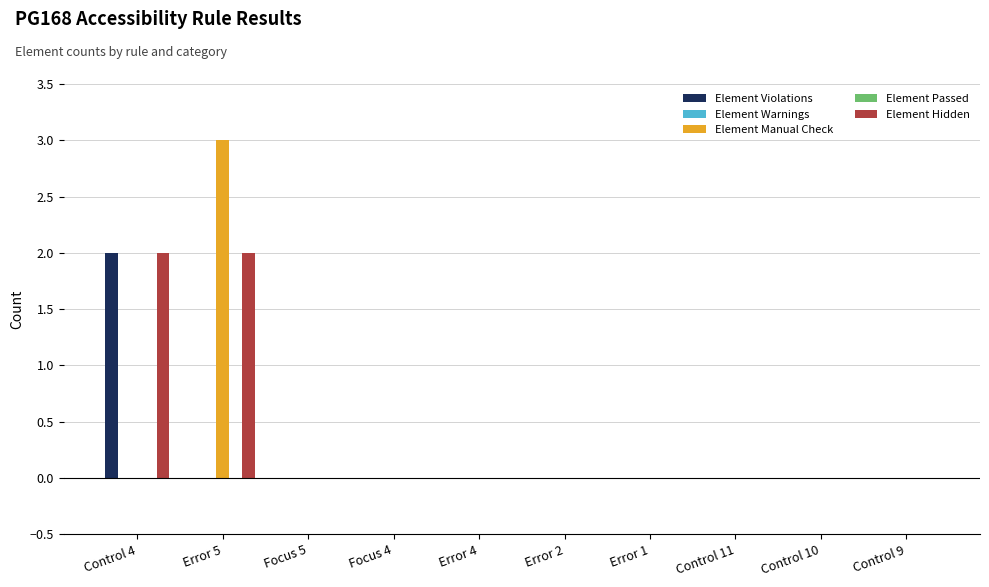

Reading left to right, extract all data points from this chart.

Element Violations: 2	0	0	0	0	0	0	0	0	0
Element Warnings: 0	0	0	0	0	0	0	0	0	0
Element Manual Check: 0	3	0	0	0	0	0	0	0	0
Element Passed: 0	0	0	0	0	0	0	0	0	0
Element Hidden: 2	2	0	0	0	0	0	0	0	0